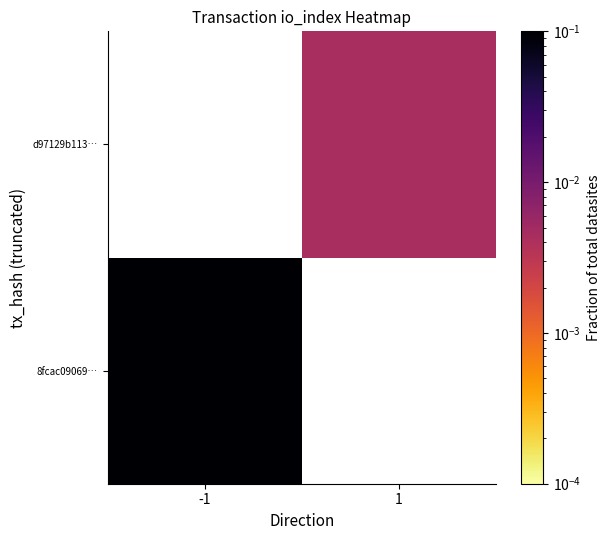

List the labels in order of 8fcac09069… value, smallest first.

-1, 1